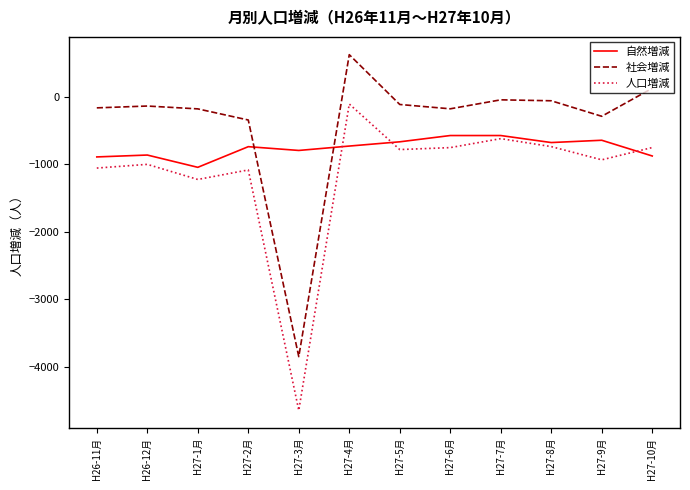

What is the total value across all series at H27-2月?

-2170